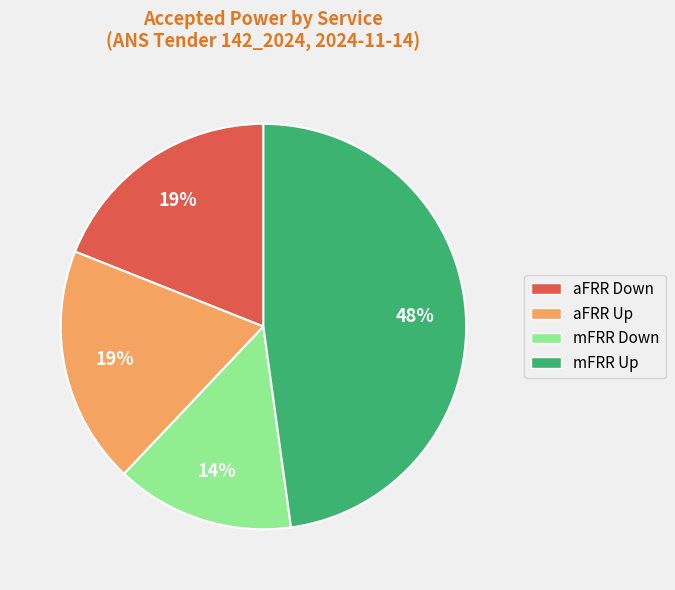

True or false: aFRR Down accounts for 19% of the total.

True